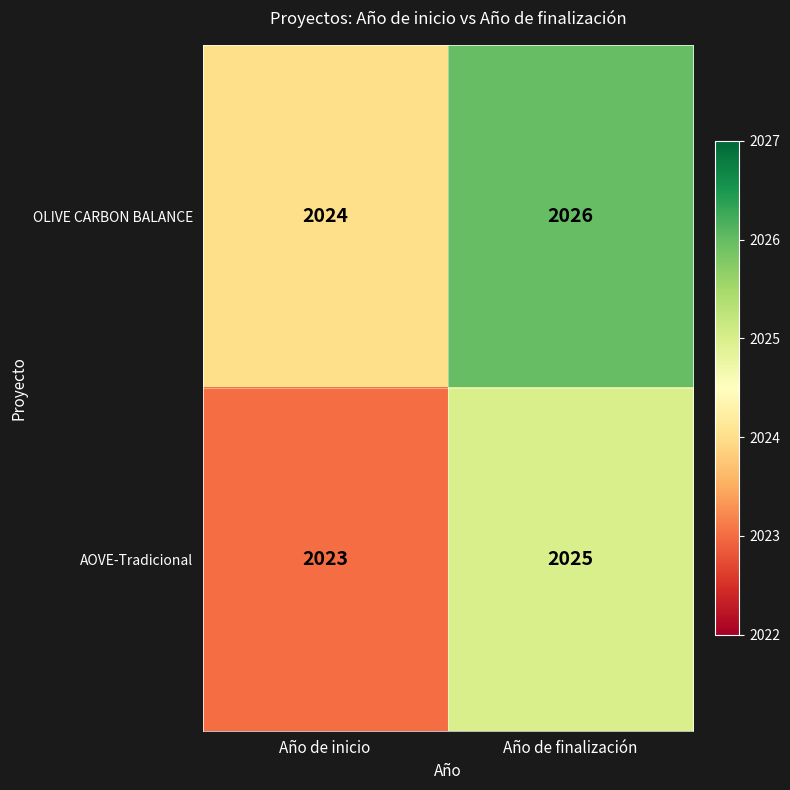

Which label corresponds to the smallest value in the chart?

Año de inicio